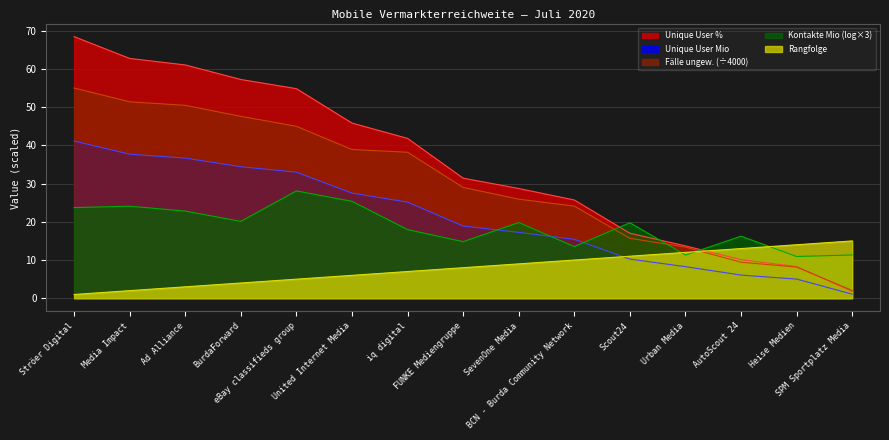

What position from the left is FUNKE Mediengruppe?

8